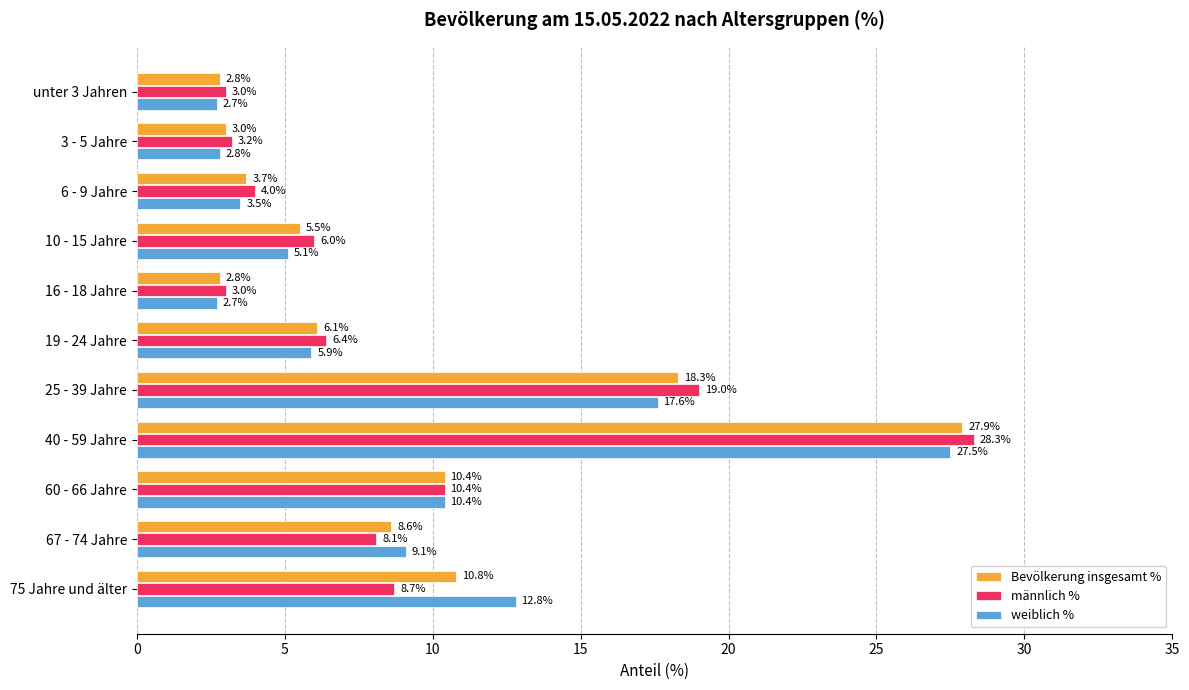

Is the value of weiblich % at 67 - 74 Jahre greater than the value of männlich % at 40 - 59 Jahre?

No